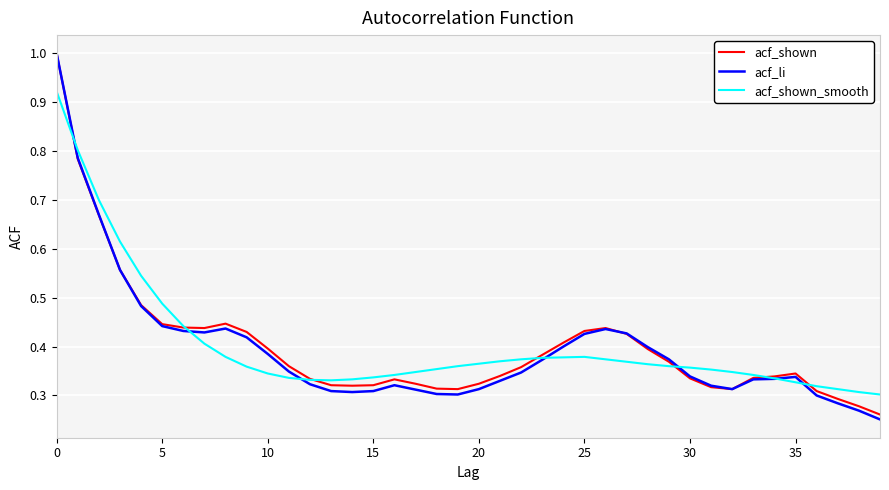

Which series has the widest spread of values?

acf_li